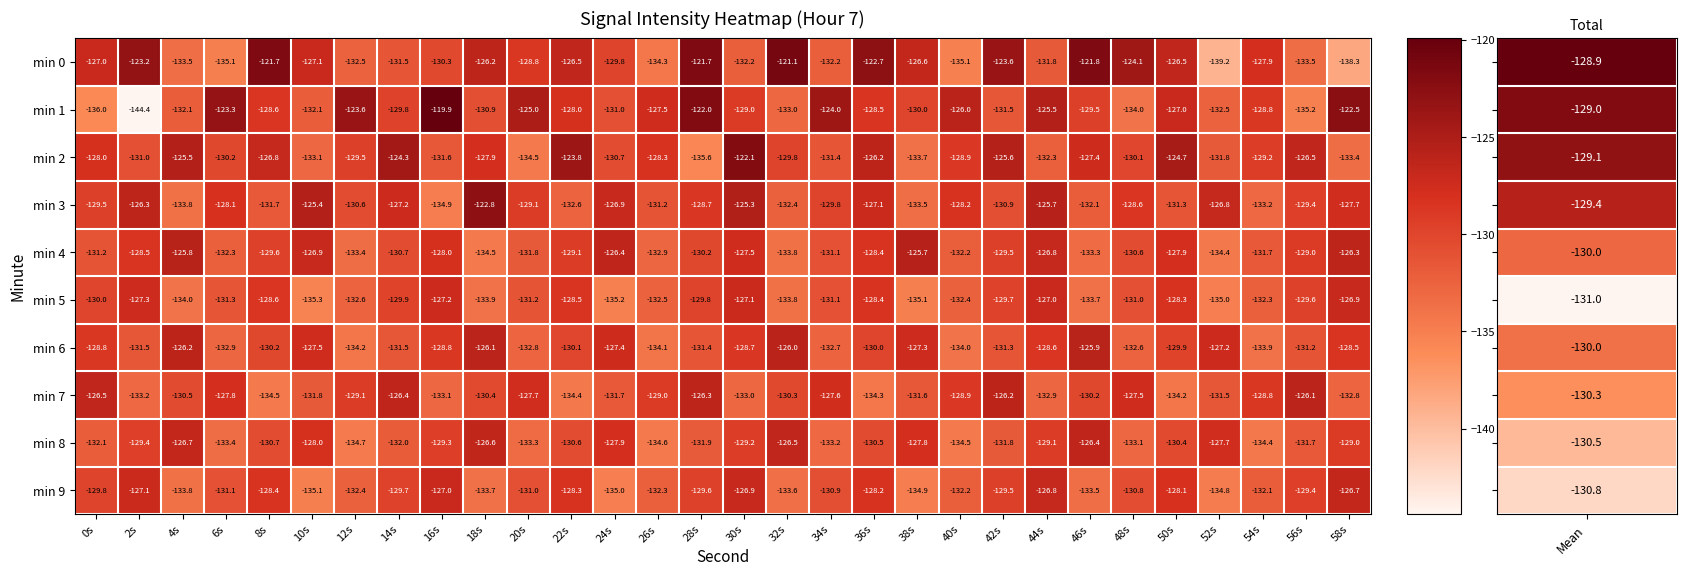

Which series has the widest spread of values?

min 1